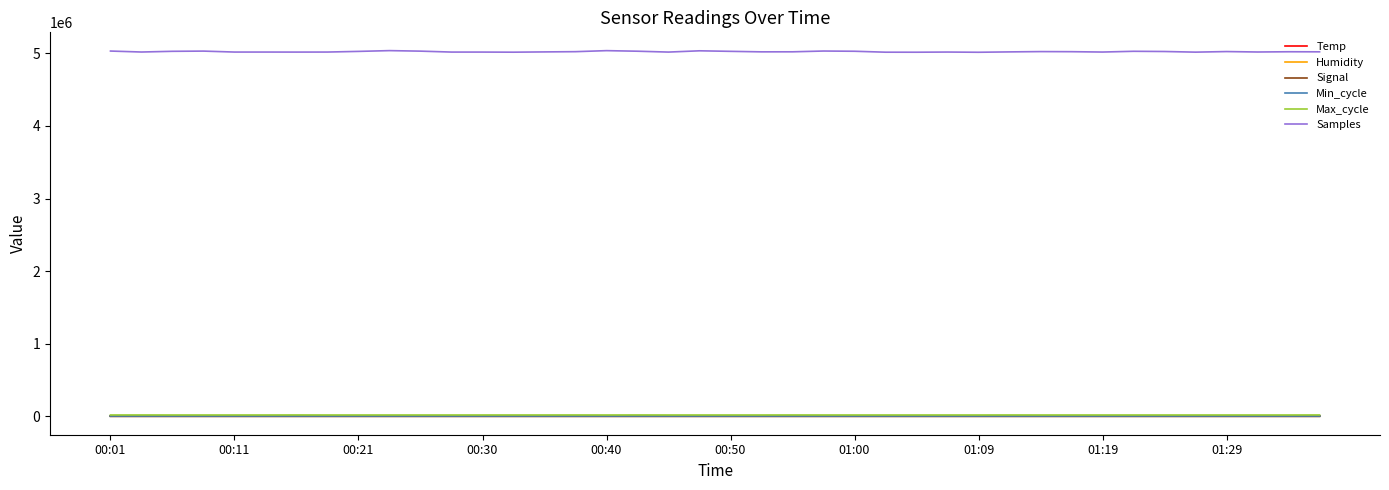

Which series has the largest total across all categories?

Samples